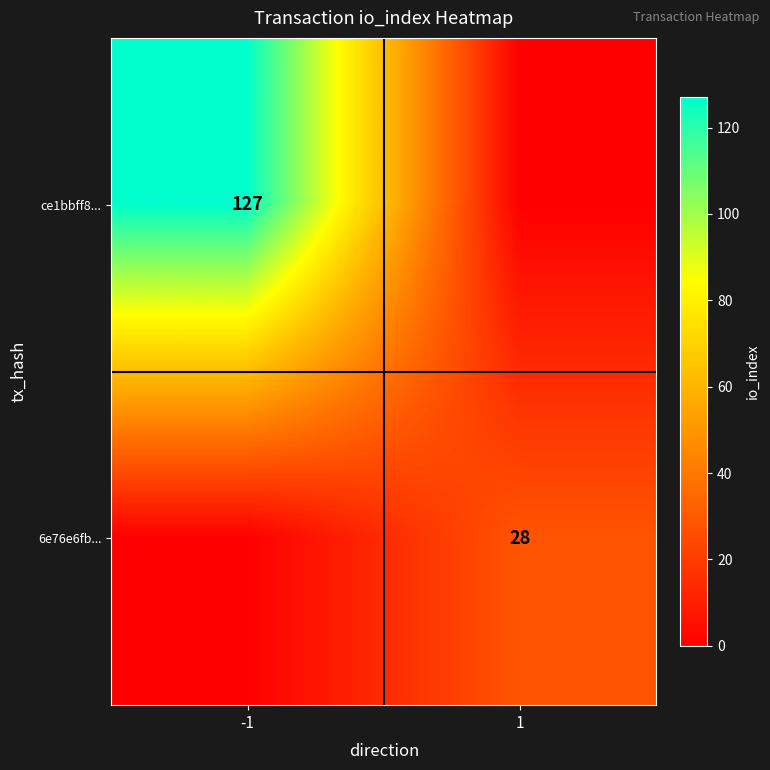

Is it true that ce1bbff8... equals 127 at -1?

True